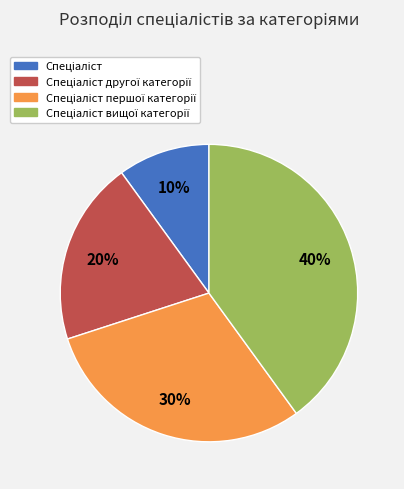

Is there any slice that represents more than half of the pie?

No